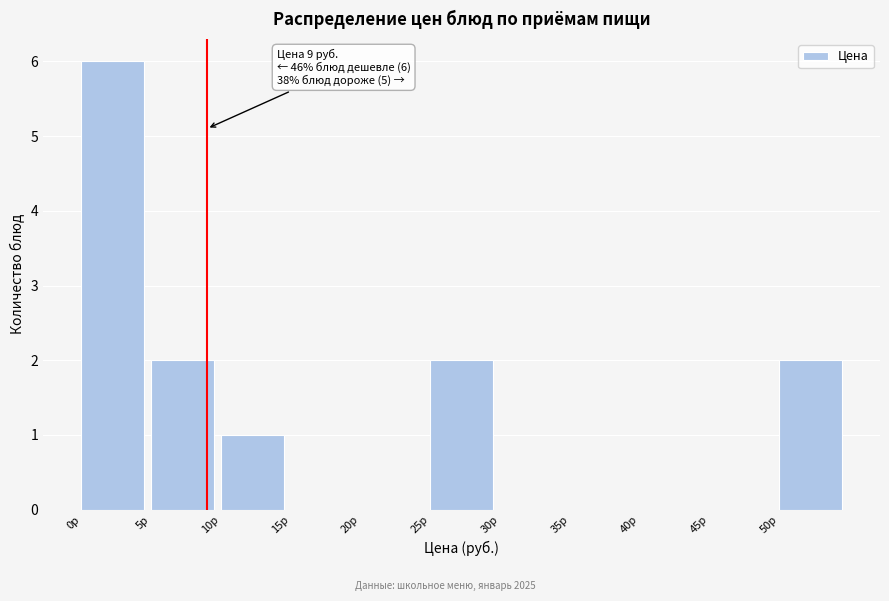

Which range on the x-axis has the tallest bar?

0 to 5